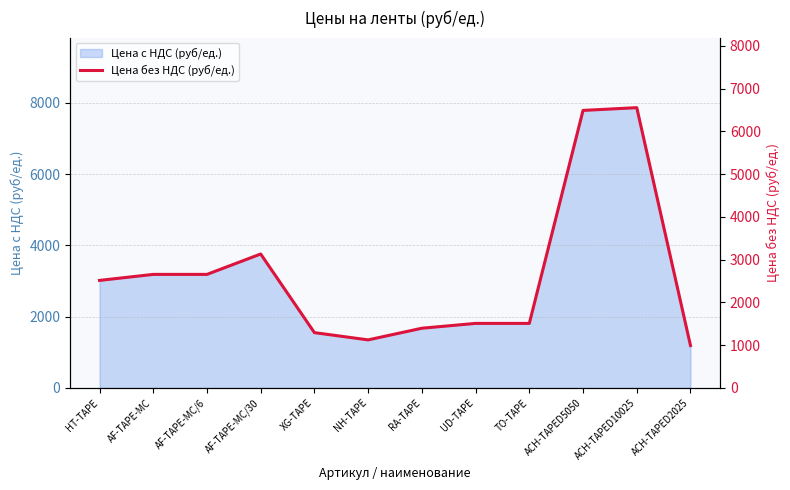

What is the label of the 12th point from the left?

ACH-TAPED2025